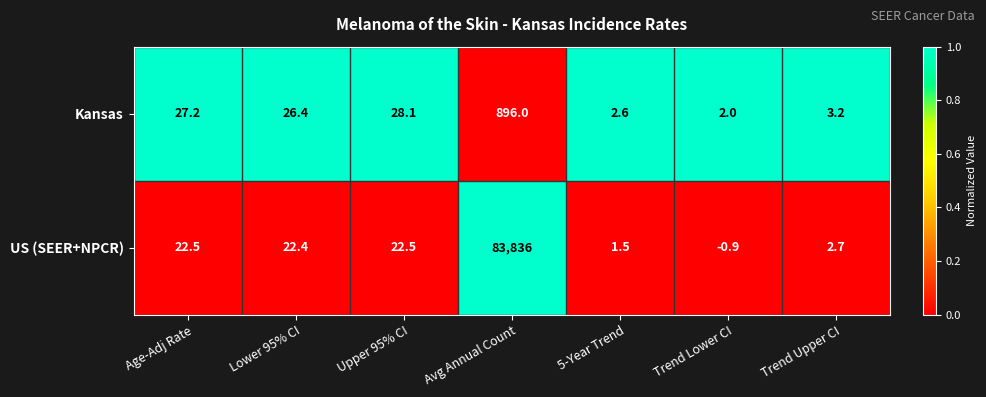

Reading left to right, what are all the values shown in this chart?

Kansas: 27.2	26.4	28.1	896.0	2.6	2.0	3.2
US (SEER+NPCR): 22.5	22.4	22.5	83836.0	1.5	-0.9	2.7